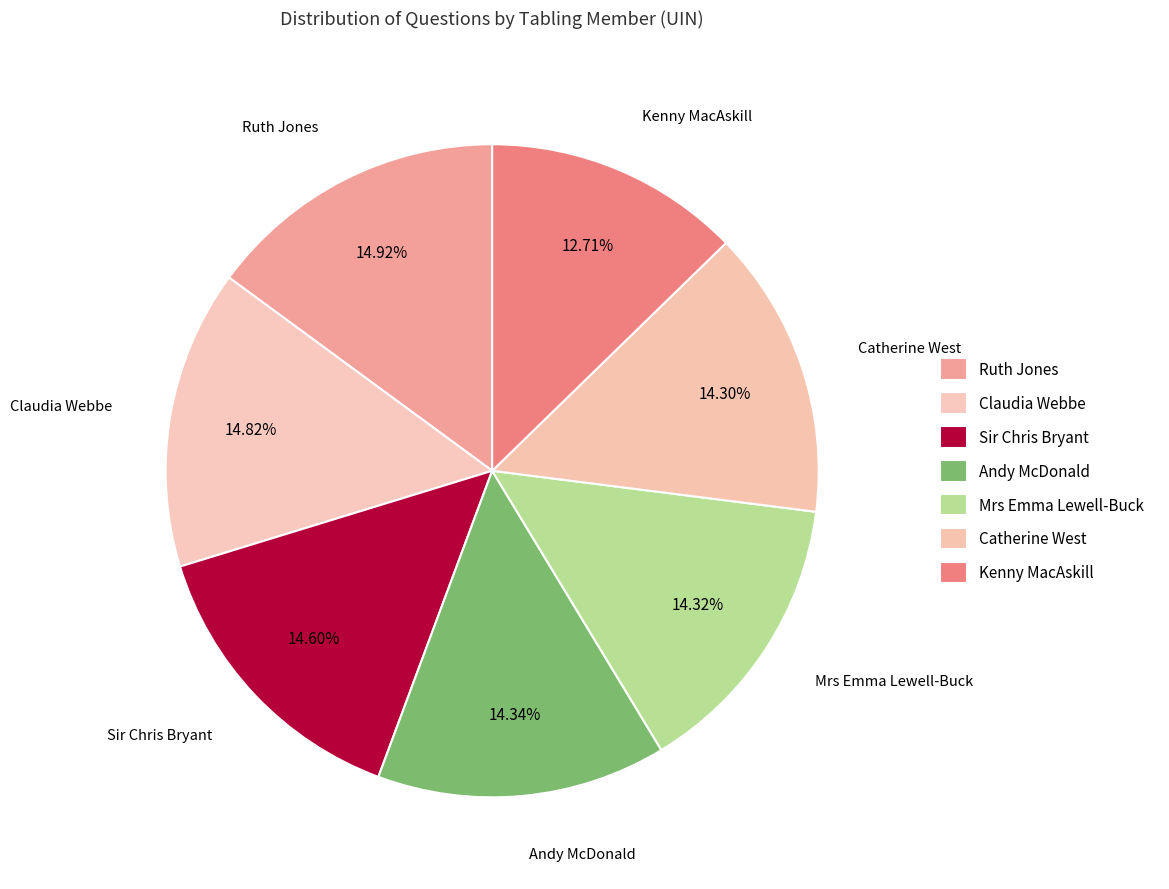

Which category has the smallest portion of the pie?

Kenny MacAskill